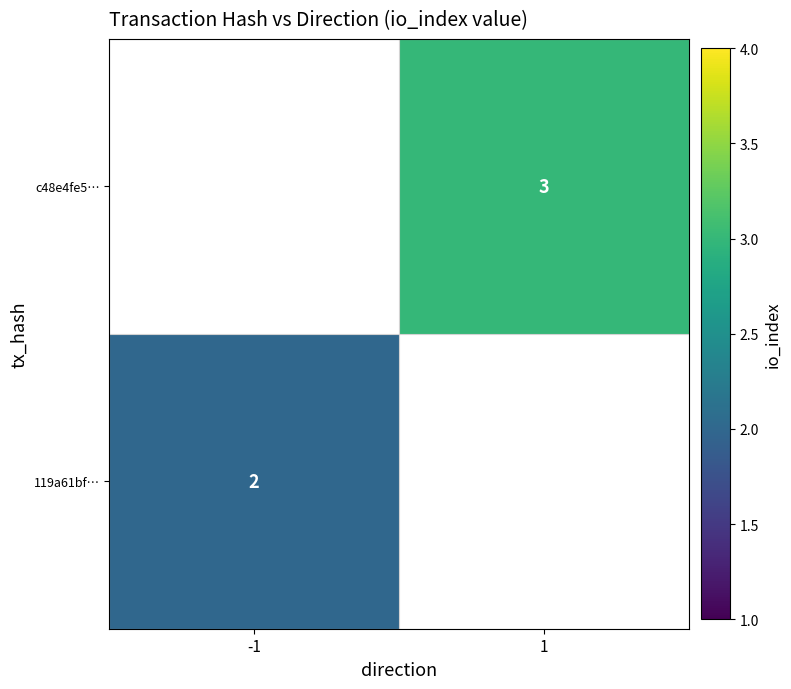

Is the value of 119a61bf… at -1 greater than the value of c48e4fe5… at 1?

No